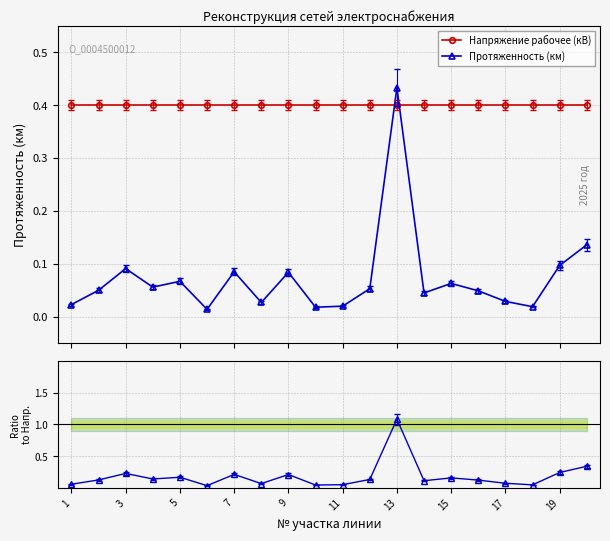

After their last crossing, which series has the higher values: Протяженность (км) or Напряжение рабочее (кВ)?

Напряжение рабочее (кВ)